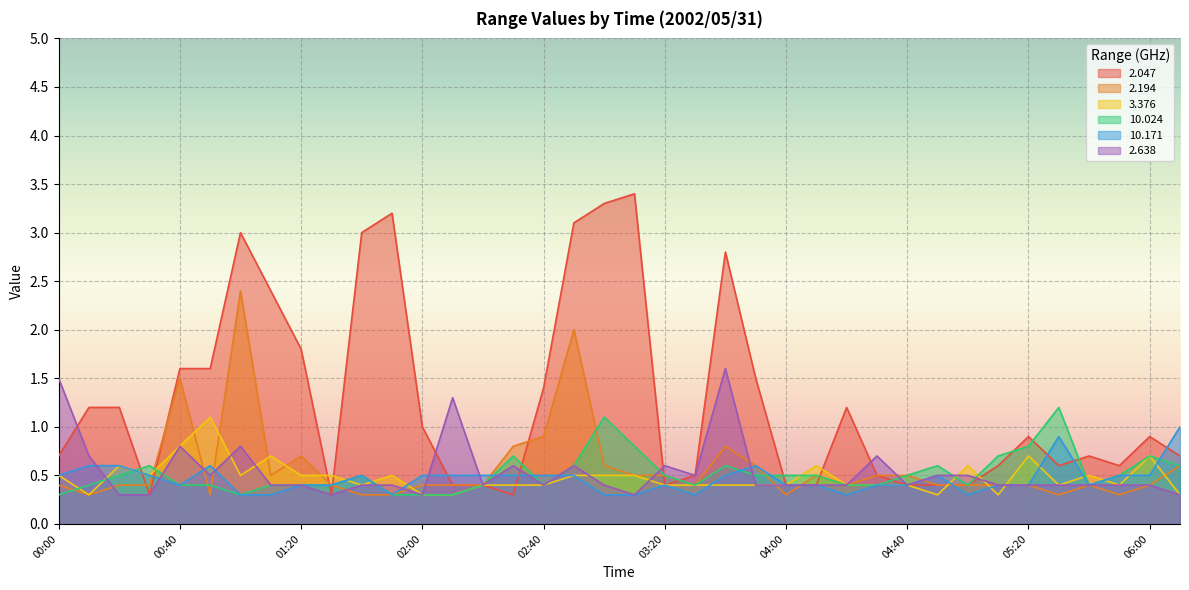

Is the value of 3.376 at 04:20 greater than the value of 10.024 at 06:00?

No